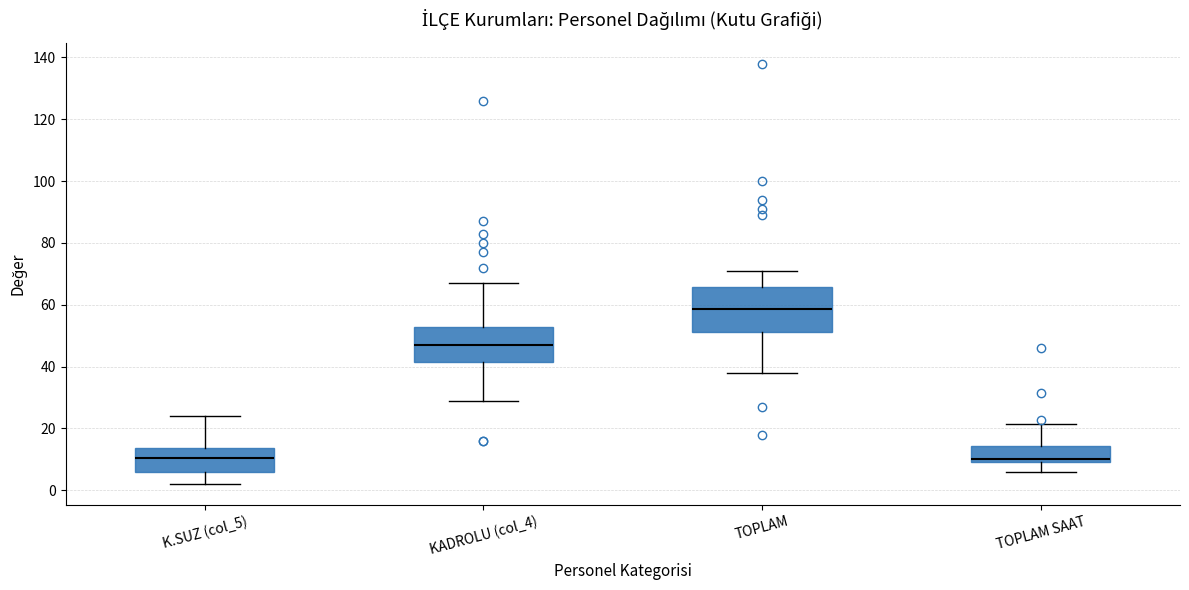

Comparing the boxes themselves (not the whiskers), which one is the tallest?

TOPLAM